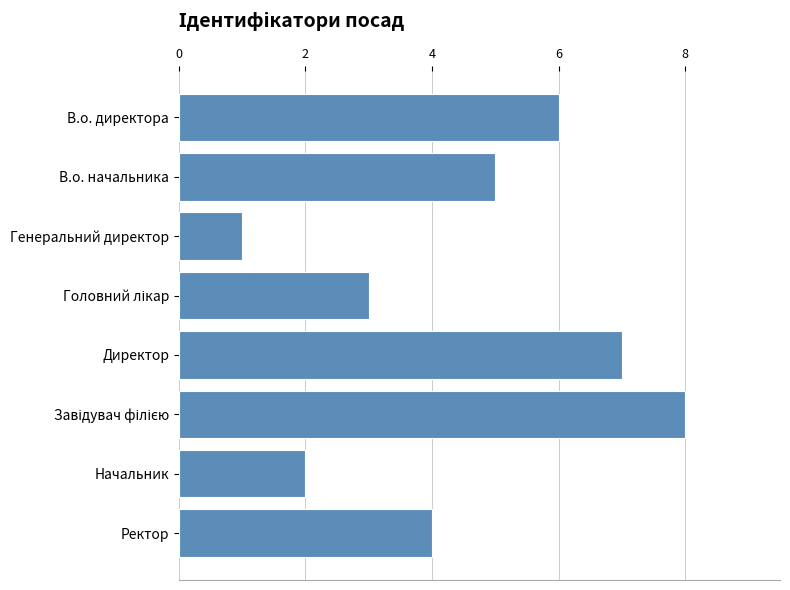

True or false: the data shows 1 at Генеральний директор.

True